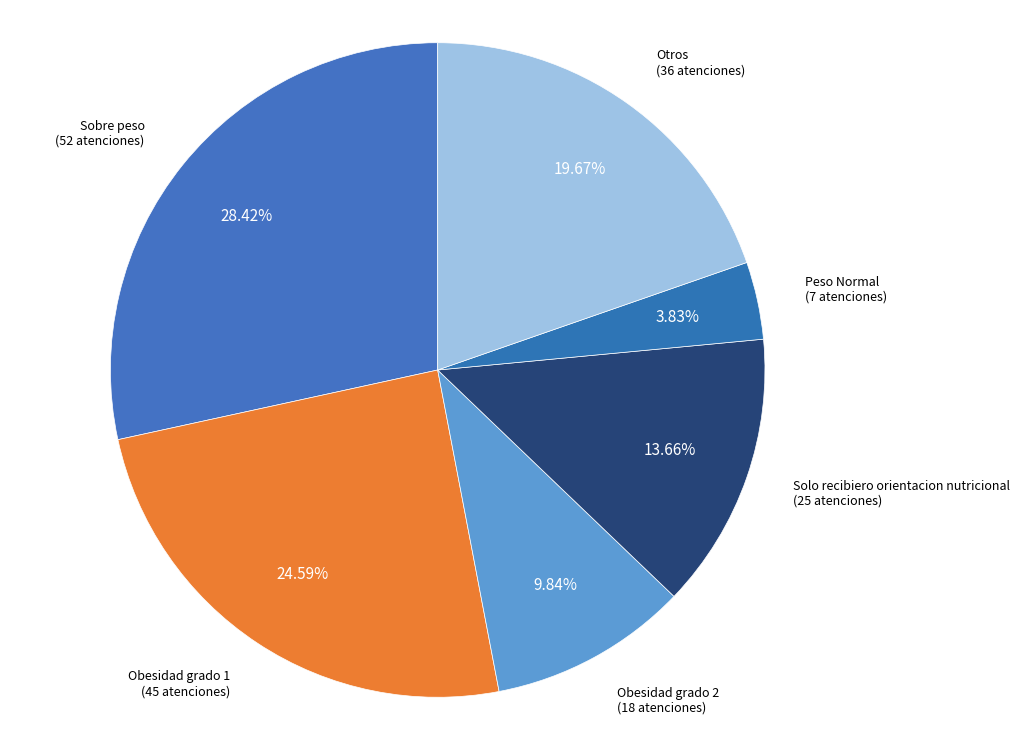

Combined, do Peso Normal and Otros account for over 50%?

No